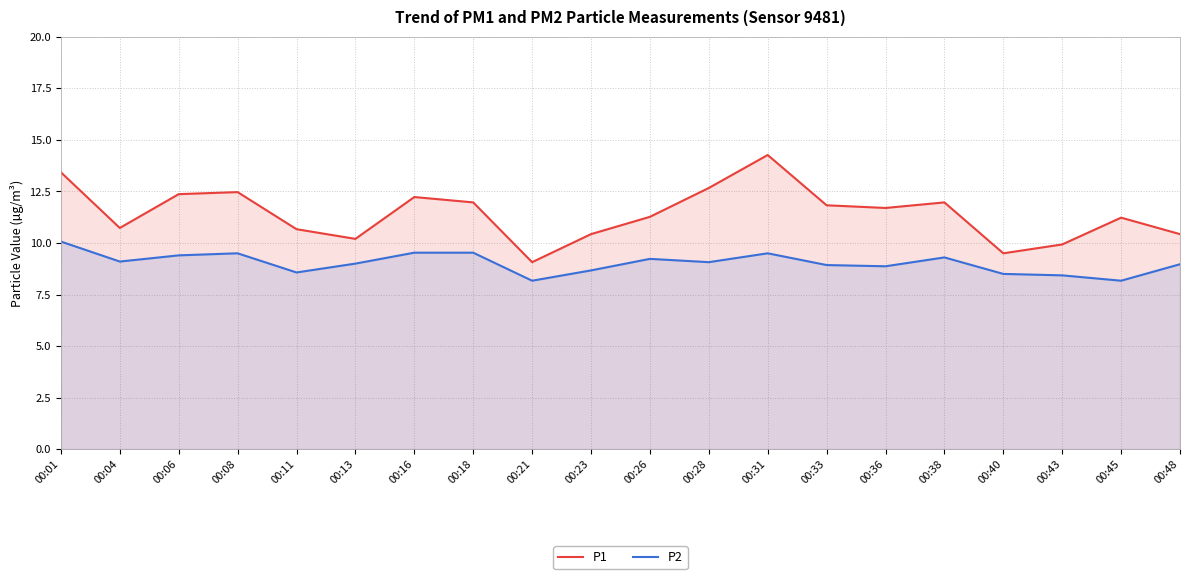

Count the number of data series in this chart.

2